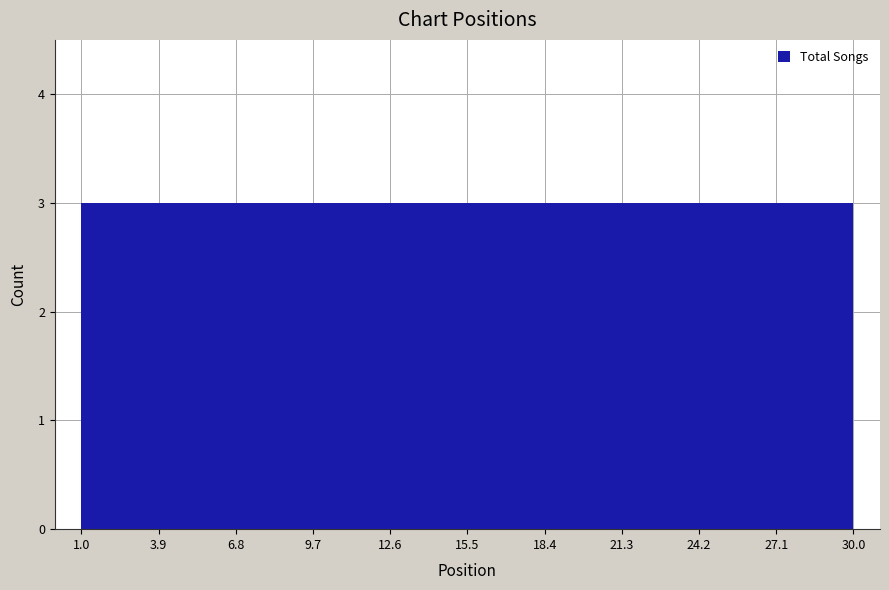

Reading left to right, list every bar in this chart as the range it spans on the x-axis followed by its height. The values are not printed on the chart, so give them approximately, as read against the axis.

1.0 to 3.9: 3
3.9 to 6.8: 3
6.8 to 9.7: 3
9.7 to 12.6: 3
12.6 to 15.5: 3
15.5 to 18.4: 3
18.4 to 21.3: 3
21.3 to 24.2: 3
24.2 to 27.1: 3
27.1 to 30.0: 3